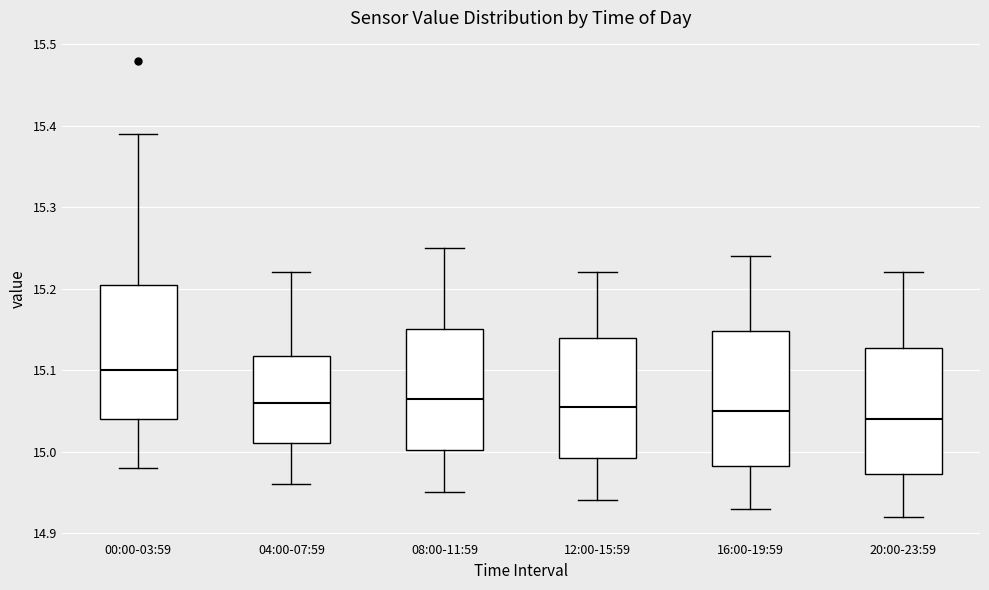

Reading left to right, transcribe this box plot: for each box, give where its median line is, the range the box spans, and where its two whiskers end, as read against the y-axis. The values are not printed on the chart, so give them approximately, as read against the axis.

00:00-03:59: median 15.10, box 15.04 to 15.21, whiskers 14.98 to 15.39
04:00-07:59: median 15.06, box 15.01 to 15.12, whiskers 14.96 to 15.22
08:00-11:59: median 15.07, box 15.00 to 15.15, whiskers 14.95 to 15.25
12:00-15:59: median 15.06, box 14.99 to 15.14, whiskers 14.94 to 15.22
16:00-19:59: median 15.05, box 14.98 to 15.15, whiskers 14.93 to 15.24
20:00-23:59: median 15.04, box 14.97 to 15.13, whiskers 14.92 to 15.22